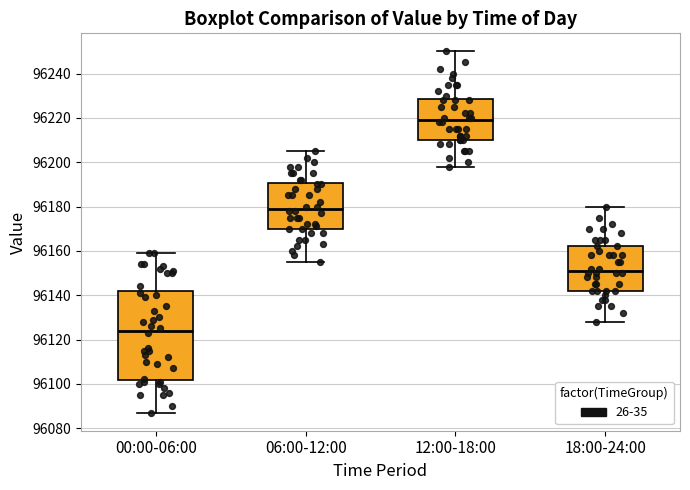

Where does the median line of the box for 12:00-18:00 sit on the y-axis? The values are not printed on the chart, so give them approximately, as read against the axis.

96220